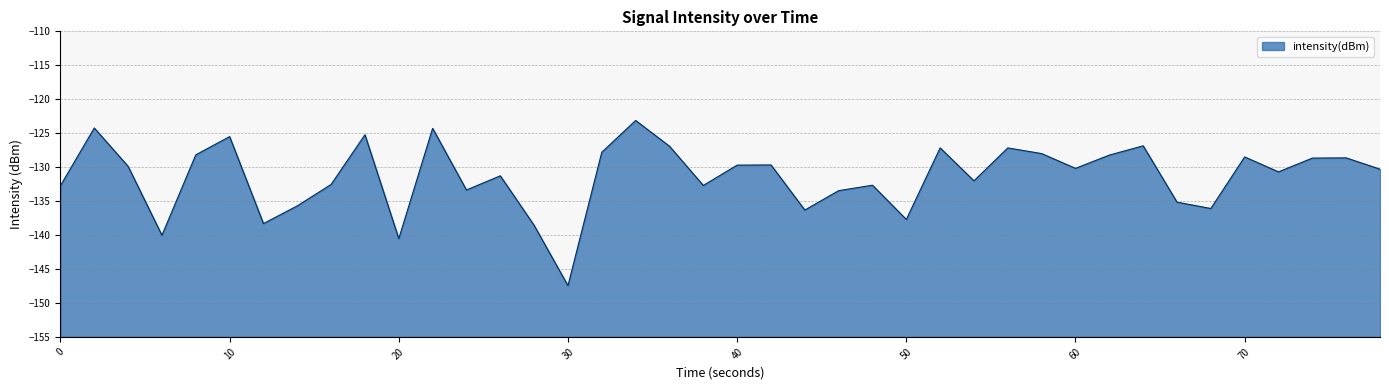

What is the difference between the values at 30 and 70?

19.0